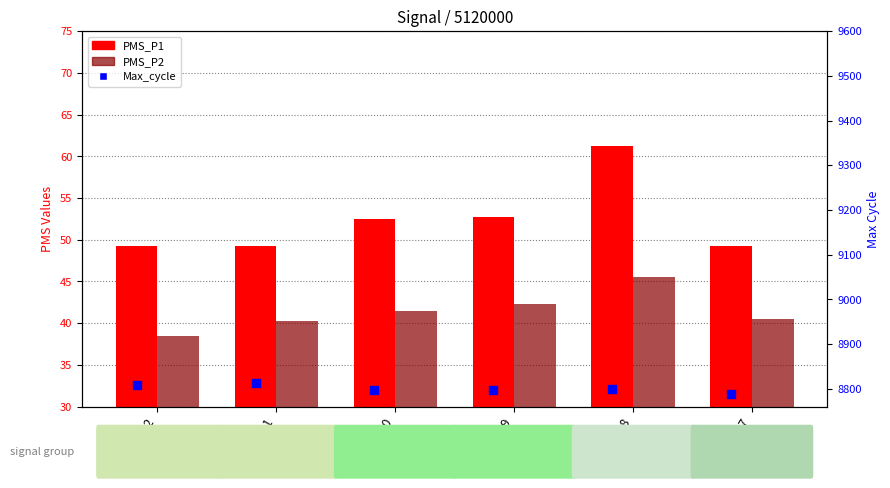

What are all the series names shown in the legend?

PMS_P1, PMS_P2, Max_cycle